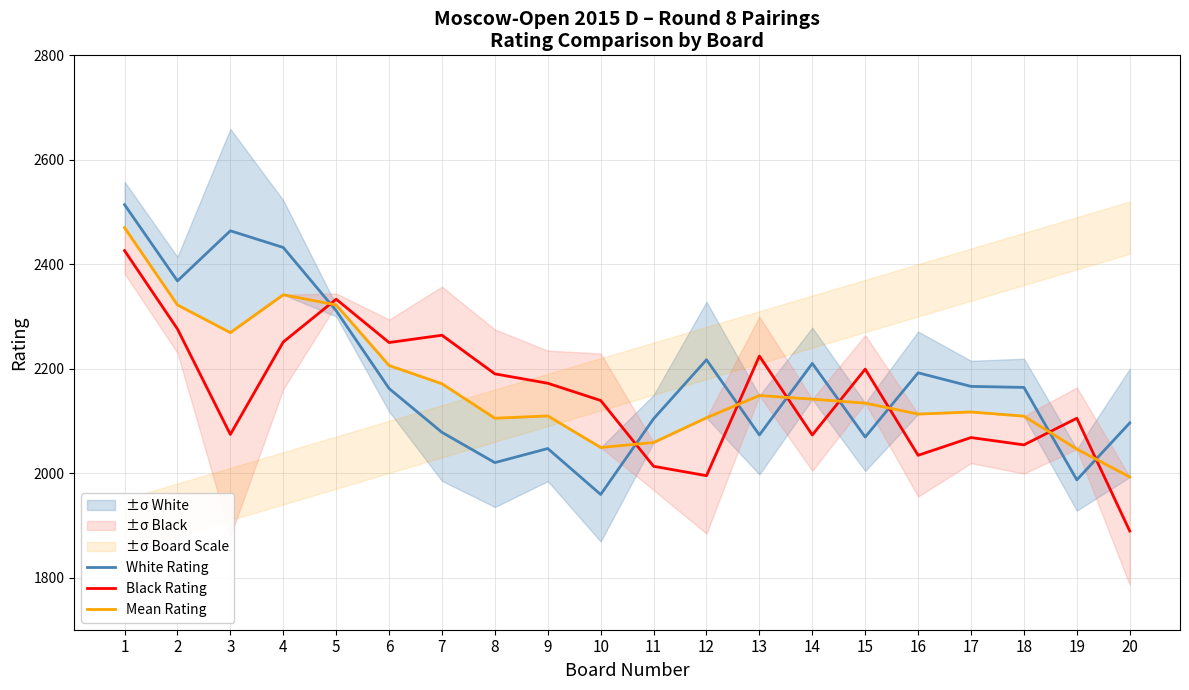

Between 5 and 16, which series saw the biggest shift?

Black Rating